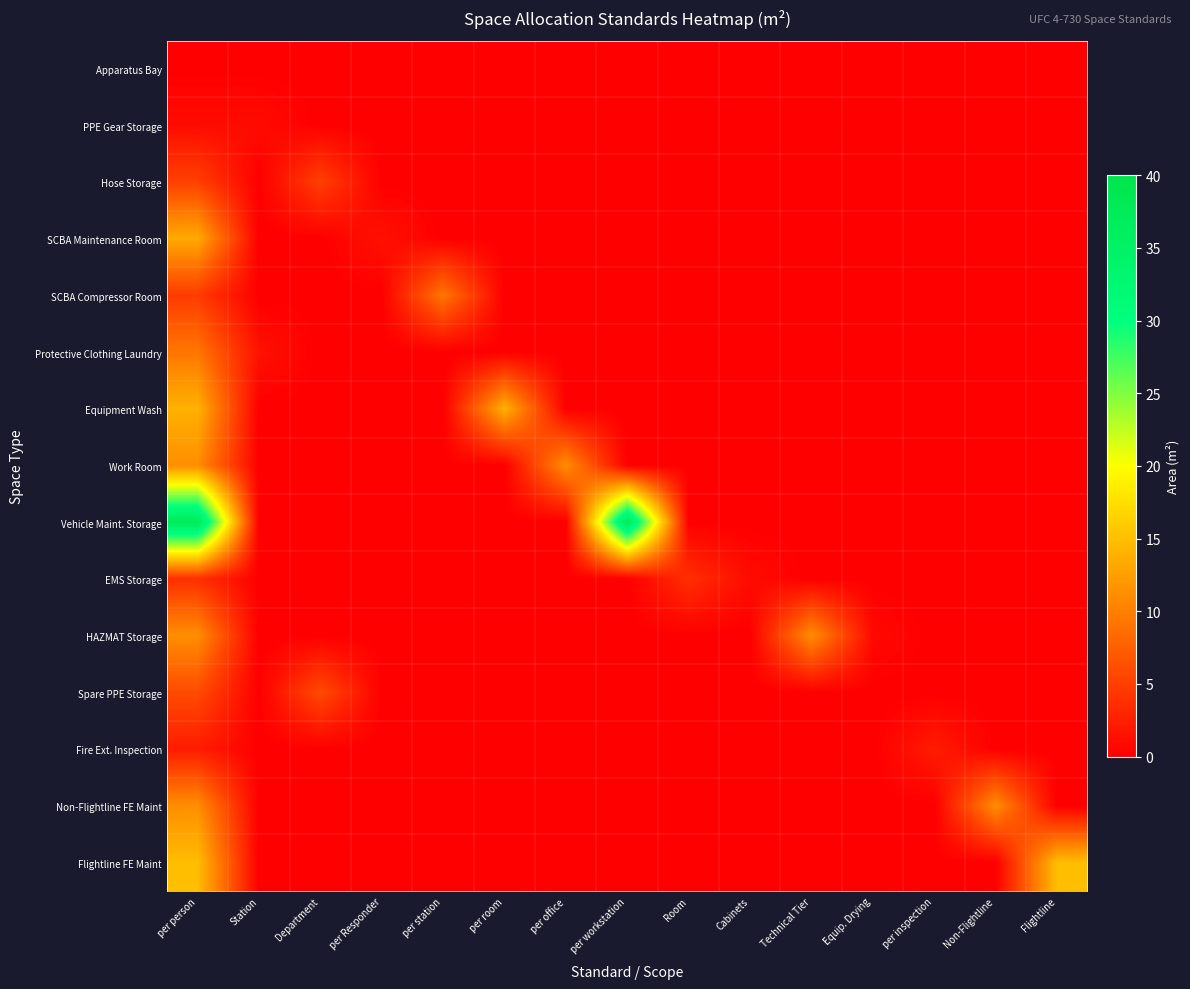

What is the maximum value shown in the chart?

37.2